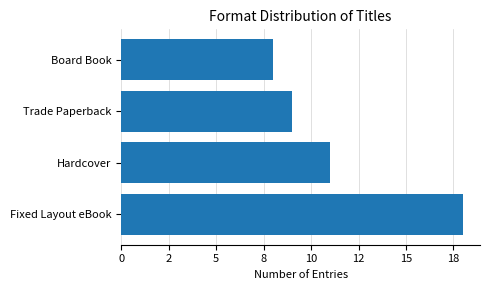

Rank the categories by value from highest to lowest.

Fixed Layout eBook, Hardcover, Trade Paperback, Board Book